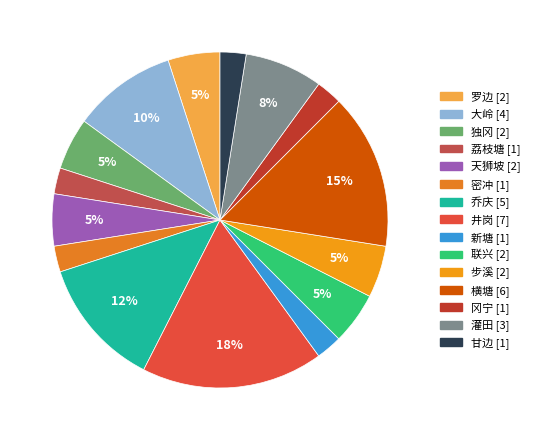

Which slice is the largest?

井岗